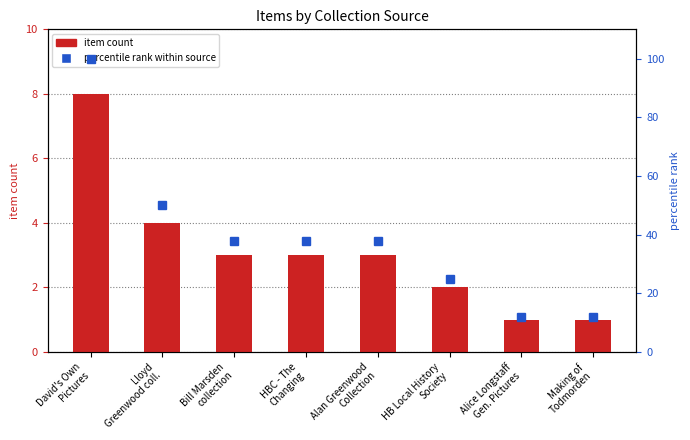

What is the label of the 6th bar from the right?

Bill Marsden
collection